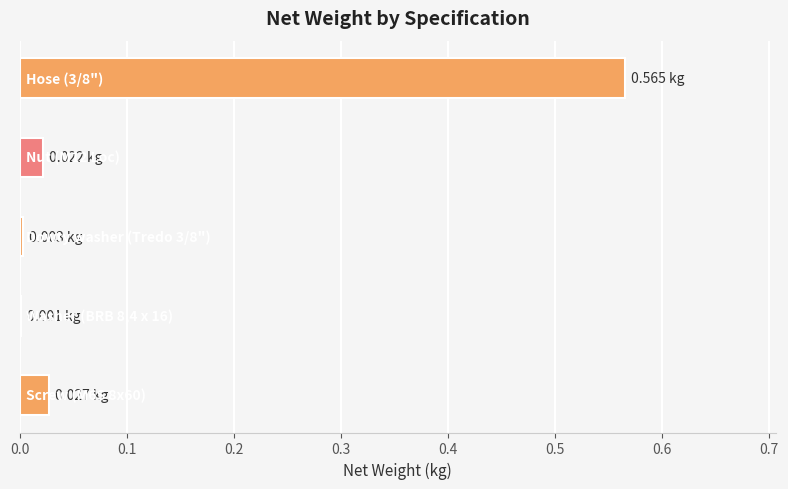

Reading right to left, transcribe all the data shown in this chart.

3/8"=0.6	M12 Loc=0.0	Tredo 3/8"=0.0	BRB 8,4 x 16=0.0	M6S 8x60=0.0